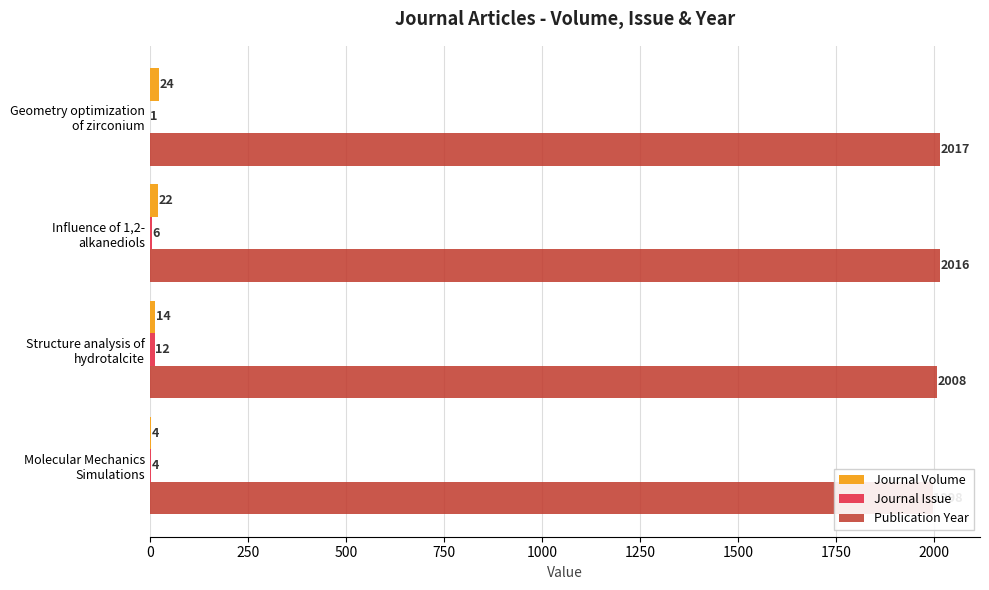

What is the average value of the Journal Issue series?

6